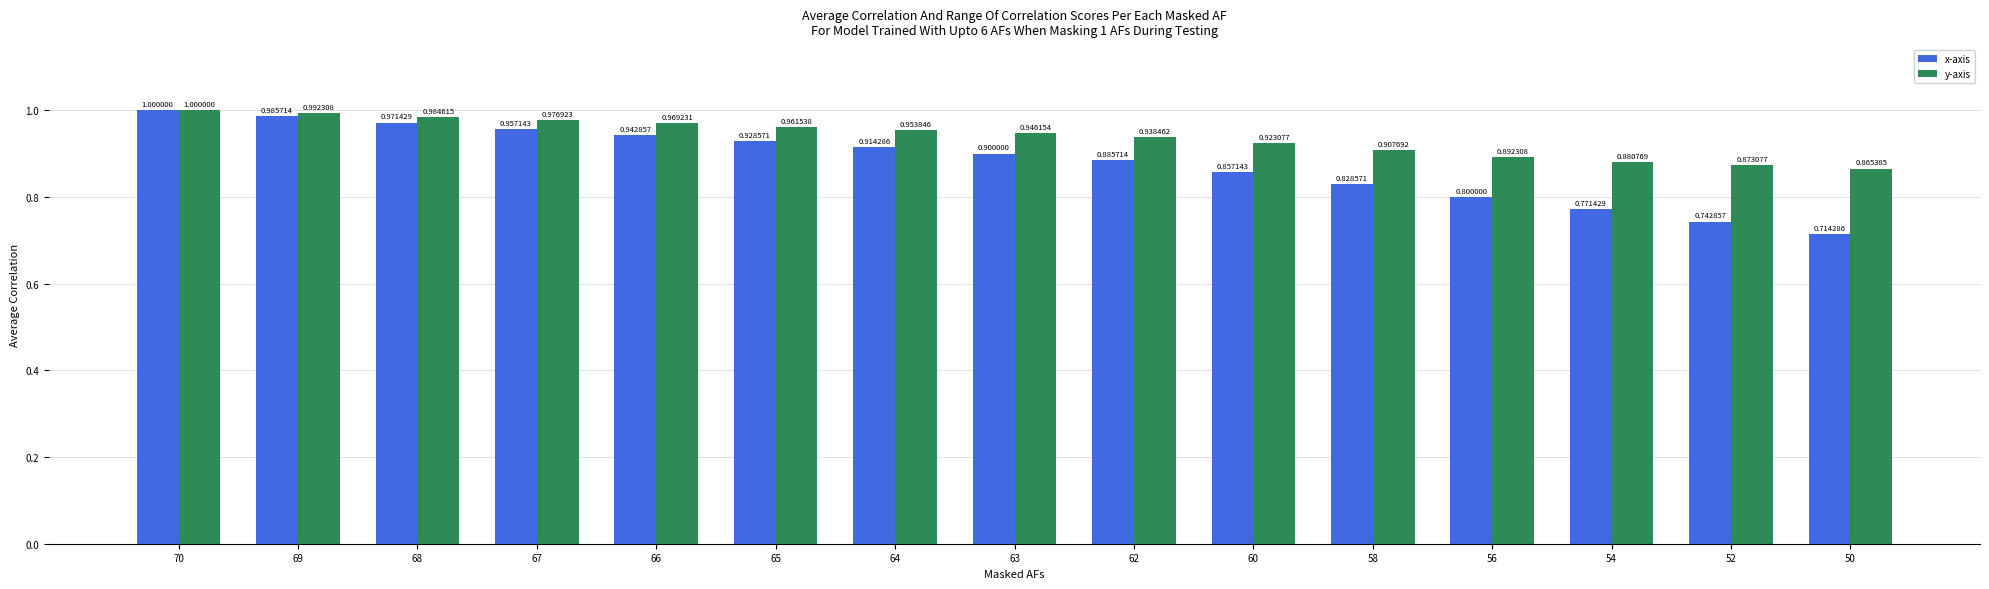

Which series has the largest range (max minus min)?

x-axis